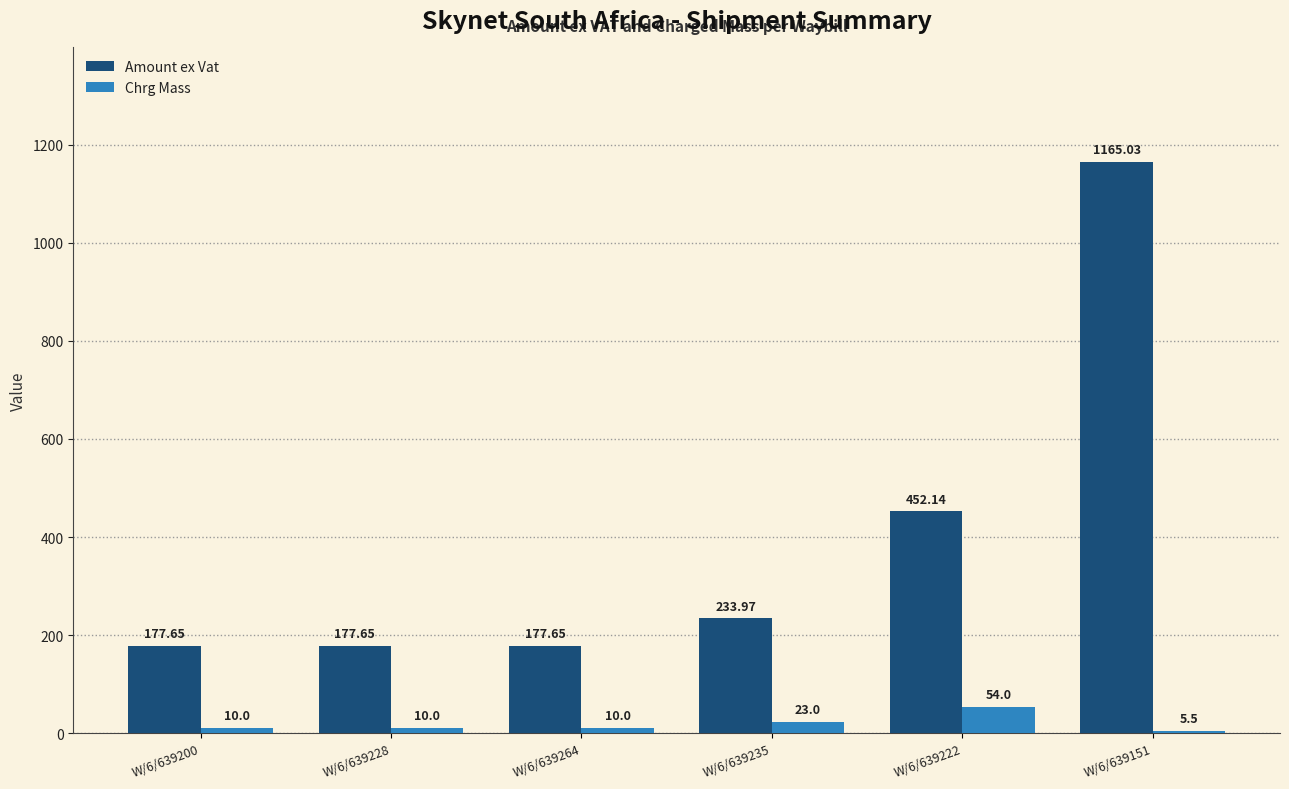

What is the label of the 1st bar from the right?

W/6/639151